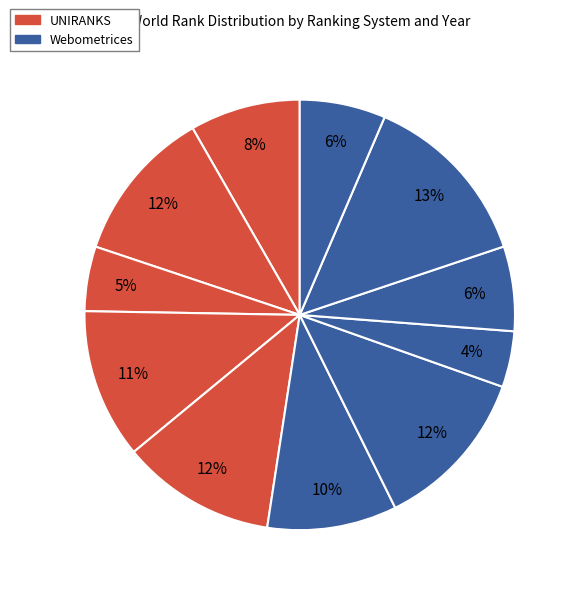

What is the largest slice in the pie chart?

Webometrices 2023